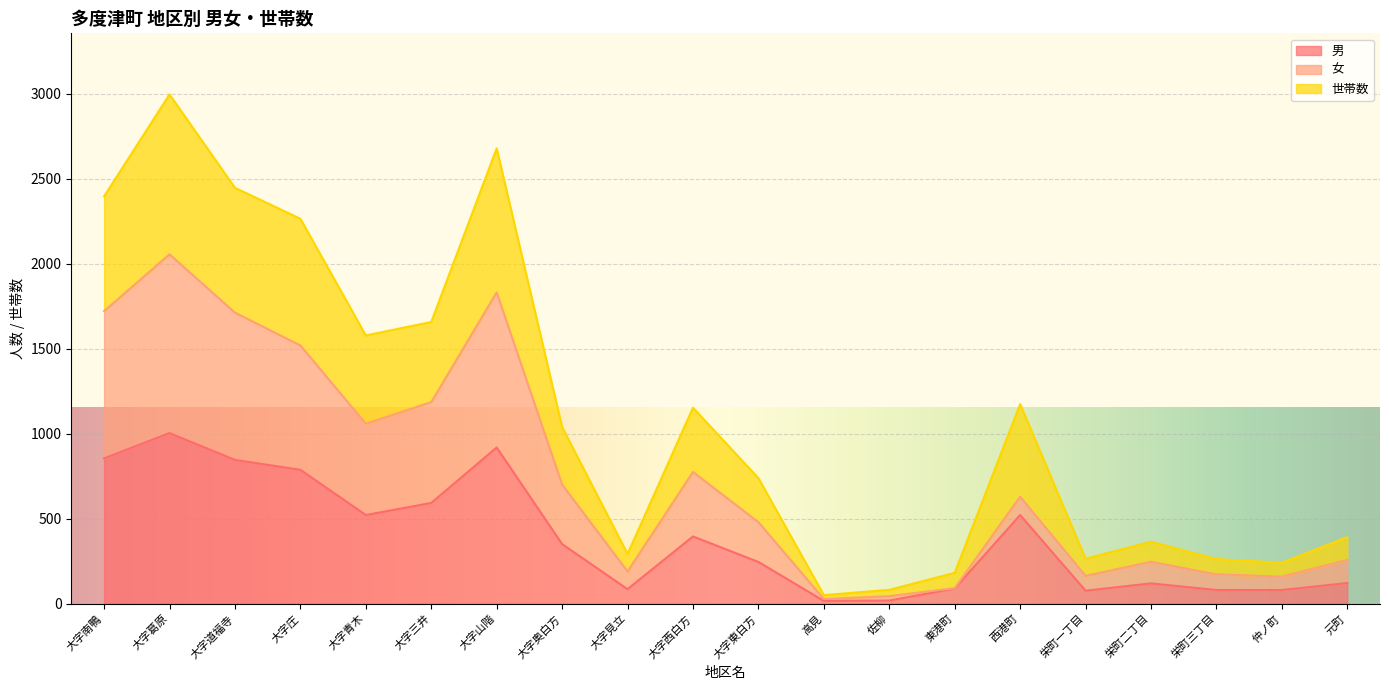

What is the difference between the second highest and minimum values in the 女 series?

1803